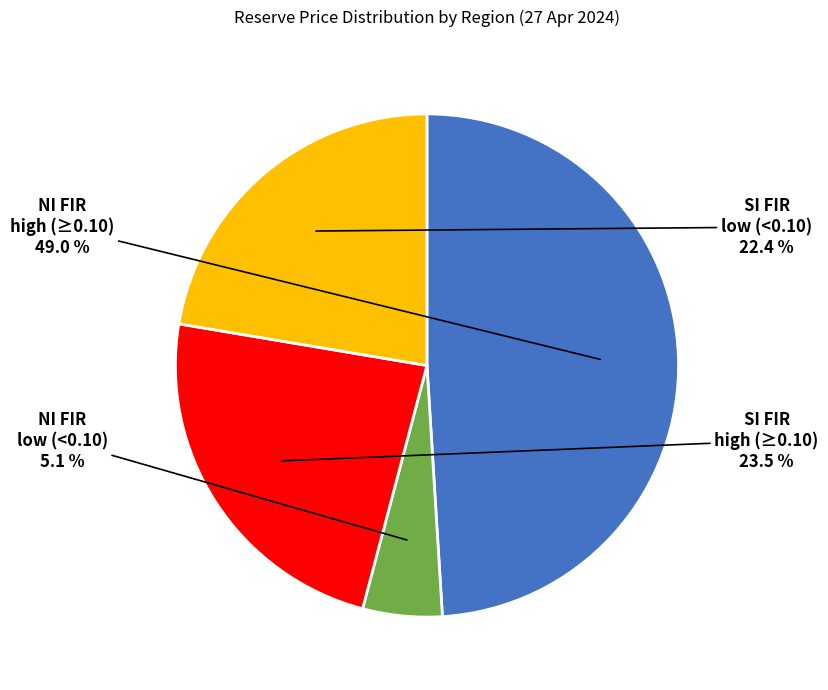

What portion of the pie excludes SI FIR high (≥0.10)?

76.5%